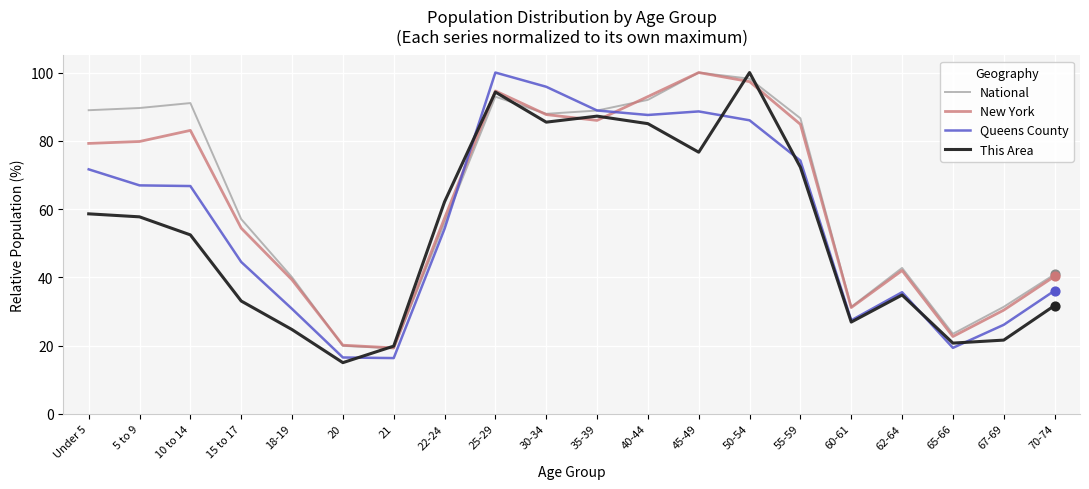

At how many categories does at least one series exceed 98?

3